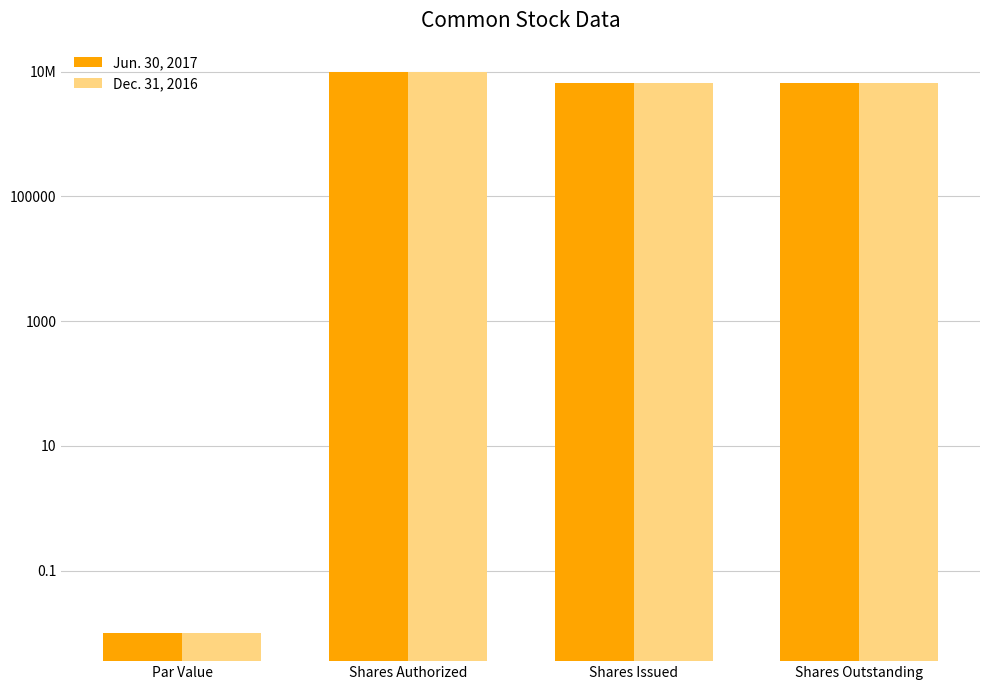

The Dec. 31, 2016 series shows 6599912.0 at Shares Issued. True or false?

True